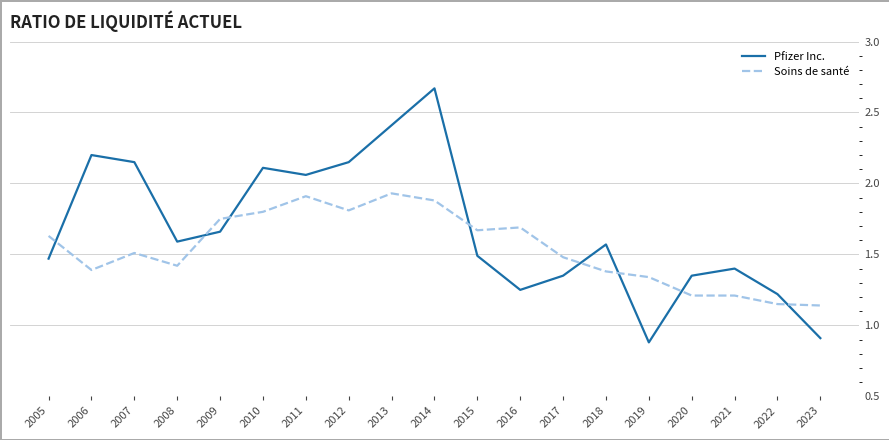

At which category does Pfizer Inc. reach its first local peak?

2006